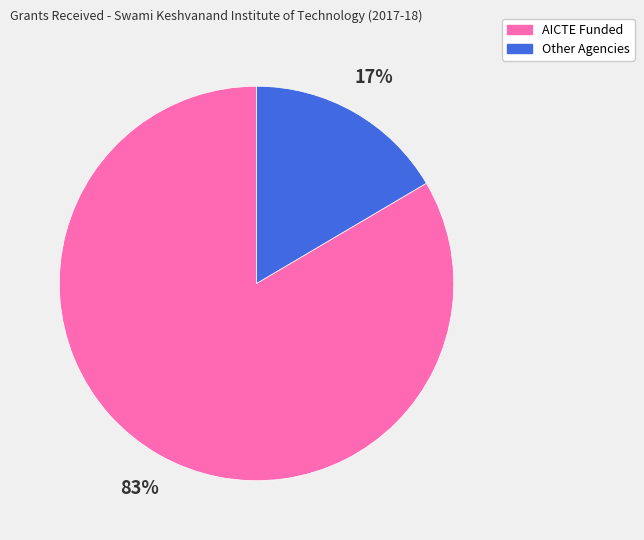

Is there a majority slice in this chart?

Yes